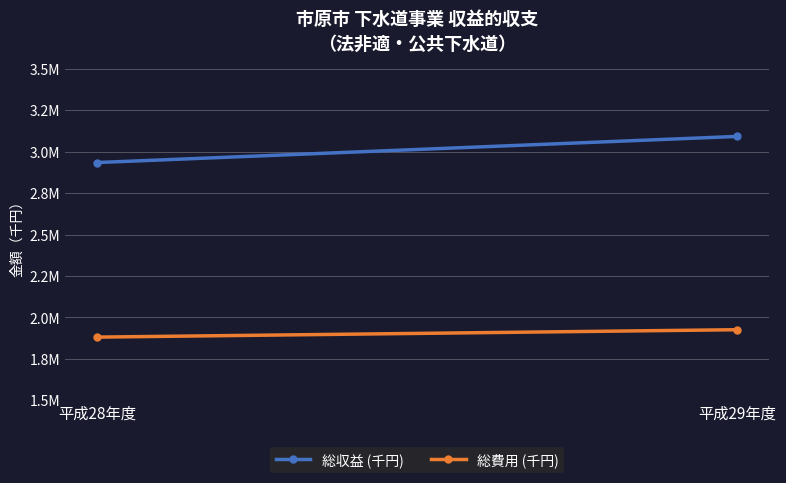

The value of 総費用 (千円) at 平成28年度 is 2833647. True or false?

False